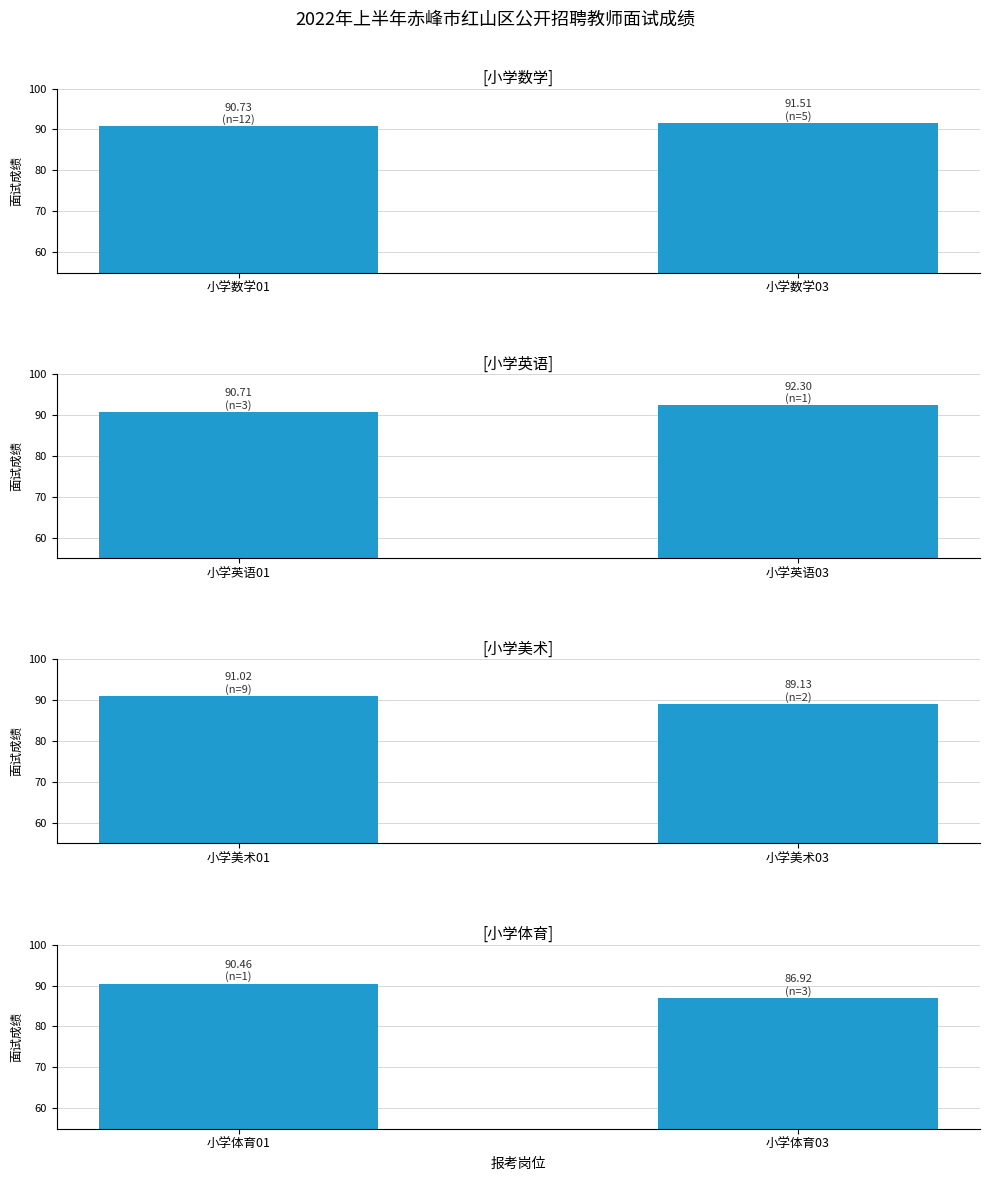

Reading left to right, list all the values displayed in this chart.

小学数学: 90.7	91.5
小学英语: 90.7	92.3
小学美术: 91.0	89.1
小学体育: 90.5	86.9